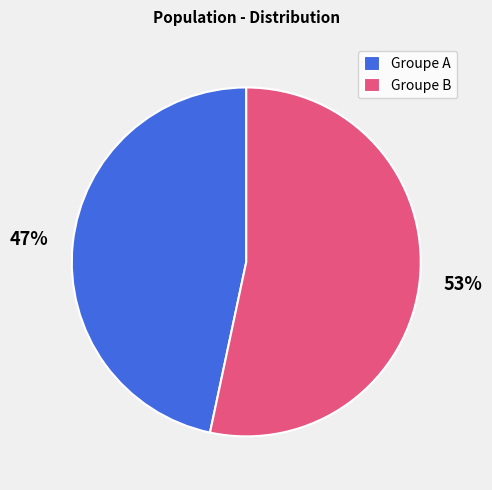

To the nearest percent, what is the combined percentage of Groupe B and Groupe A?

100%